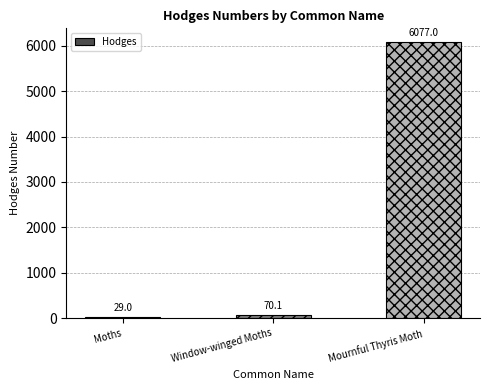

What is the label of the 3rd bar from the left?

Mournful Thyris Moth